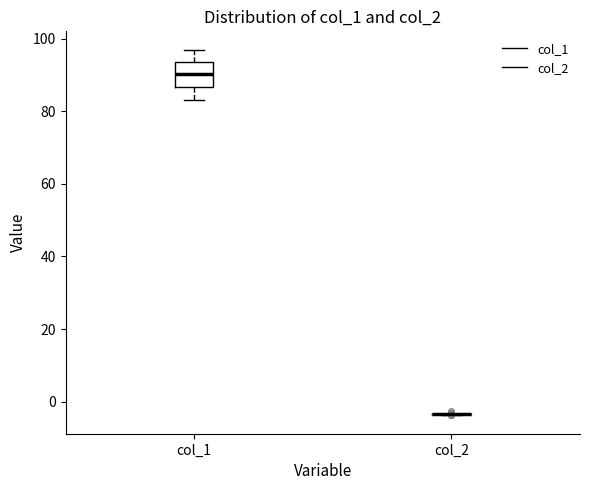

Reading left to right, transcribe this box plot: for each box, give where its median line is, the range the box spans, and where its two whiskers end, as read against the y-axis. The values are not printed on the chart, so give them approximately, as read against the axis.

col_1: median 90, box 86 to 94, whiskers 84 to 98
col_2: box collapsed to a line at -4, whiskers -4 to -4